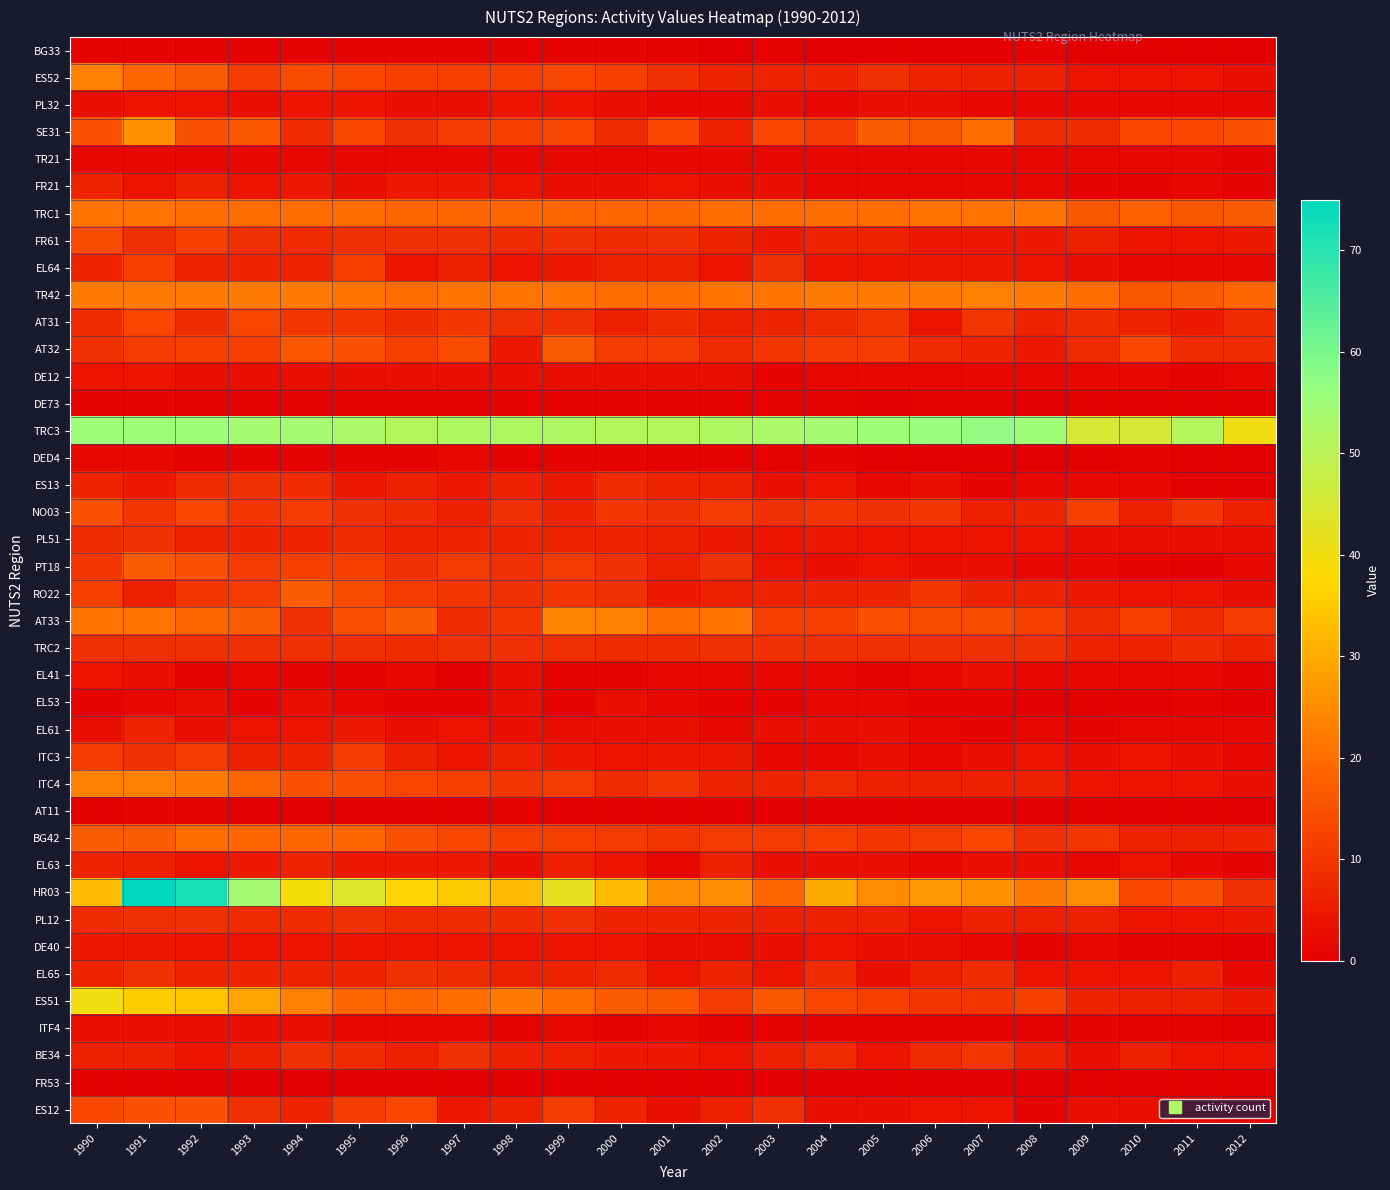

Reading right to left, what are all the values shown in this chart?

BG33: 2012=0	2011=0	2010=0	2009=0	2008=1	2007=0	2006=0	2005=0	2004=0	2003=1	2002=0	2001=1	2000=1	1999=1	1998=1	1997=1	1996=1	1995=1	1994=1	1993=1	1992=1	1991=1	1990=1
ES52: 2012=3	2011=4	2010=4	2009=4	2008=6	2007=6	2006=7	2005=9	2004=7	2003=7	2002=7	2001=9	2000=12	1999=13	1998=12	1997=12	1996=12	1995=13	1994=14	1993=11	1992=17	1991=19	1990=23
PL32: 2012=2	2011=2	2010=2	2009=2	2008=2	2007=2	2006=3	2005=3	2004=2	2003=3	2002=2	2001=2	2000=3	1999=4	1998=4	1997=3	1996=3	1995=4	1994=4	1993=3	1992=4	1991=4	1990=3
SE31: 2012=15	2011=13	2010=13	2009=8	2008=8	2007=20	2006=16	2005=17	2004=11	2003=13	2002=6	2001=13	2000=8	1999=13	1998=12	1997=11	1996=9	1995=13	1994=8	1993=16	1992=15	1991=26	1990=15
TR21: 2012=1	2011=2	2010=2	2009=2	2008=2	2007=2	2006=2	2005=2	2004=2	2003=2	2002=2	2001=2	2000=2	1999=2	1998=2	1997=2	1996=2	1995=2	1994=2	1993=2	1992=2	1991=2	1990=2
FR21: 2012=1	2011=2	2010=1	2009=1	2008=2	2007=2	2006=2	2005=2	2004=2	2003=3	2002=3	2001=4	2000=3	1999=3	1998=4	1997=5	1996=5	1995=3	1994=5	1993=4	1992=6	1991=4	1990=7
TRC1: 2012=17	2011=16	2010=18	2009=16	2008=21	2007=21	2006=21	2005=20	2004=20	2003=20	2002=20	2001=19	2000=19	1999=19	1998=19	1997=19	1996=19	1995=20	1994=20	1993=20	1992=20	1991=21	1990=21
FR61: 2012=5	2011=4	2010=4	2009=6	2008=5	2007=5	2006=5	2005=7	2004=7	2003=5	2002=7	2001=9	2000=8	1999=9	1998=8	1997=9	1996=9	1995=9	1994=8	1993=9	1992=12	1991=9	1990=14
EL64: 2012=2	2011=2	2010=2	2009=3	2008=4	2007=5	2006=5	2005=4	2004=4	2003=9	2002=4	2001=7	2000=7	1999=5	1998=4	1997=6	1996=4	1995=12	1994=7	1993=7	1992=7	1991=12	1990=7
TR42: 2012=19	2011=17	2010=16	2009=20	2008=22	2007=23	2006=22	2005=22	2004=22	2003=21	2002=21	2001=20	2000=20	1999=21	1998=21	1997=21	1996=20	1995=21	1994=22	1993=22	1992=22	1991=22	1990=22
AT31: 2012=8	2011=5	2010=7	2009=8	2008=7	2007=10	2006=4	2005=10	2004=8	2003=7	2002=6	2001=8	2000=6	1999=9	1998=9	1997=10	1996=8	1995=10	1994=10	1993=13	1992=8	1991=13	1990=8
AT32: 2012=8	2011=8	2010=13	2009=8	2008=5	2007=7	2006=8	2005=11	2004=11	2003=10	2002=8	2001=11	2000=11	1999=17	1998=5	1997=14	1996=12	1995=15	1994=16	1993=12	1992=12	1991=11	1990=9
DE12: 2012=2	2011=1	2010=2	2009=2	2008=2	2007=2	2006=2	2005=2	2004=2	2003=1	2002=3	2001=3	2000=3	1999=3	1998=3	1997=3	1996=3	1995=3	1994=3	1993=3	1992=3	1991=4	1990=4
DE73: 2012=0	2011=0	2010=0	2009=0	2008=0	2007=1	2006=1	2005=0	2004=1	2003=1	2002=1	2001=1	2000=1	1999=1	1998=1	1997=1	1996=1	1995=1	1994=1	1993=1	1992=1	1991=1	1990=1
TRC3: 2012=40	2011=51	2010=45	2009=45	2008=55	2007=57	2006=56	2005=55	2004=54	2003=53	2002=52	2001=51	2000=51	1999=52	1998=52	1997=52	1996=51	1995=53	1994=54	1993=54	1992=55	1991=55	1990=55
DED4: 2012=0	2011=0	2010=1	2009=0	2008=0	2007=0	2006=0	2005=0	2004=1	2003=1	2002=1	2001=1	2000=1	1999=1	1998=1	1997=2	1996=1	1995=1	1994=1	1993=1	1992=1	1991=2	1990=2
ES13: 2012=0	2011=0	2010=2	2009=2	2008=2	2007=1	2006=3	2005=2	2004=4	2003=3	2002=6	2001=7	2000=8	1999=5	1998=6	1997=5	1996=6	1995=5	1994=8	1993=9	1992=8	1991=5	1990=7
NO03: 2012=6	2011=10	2010=6	2009=12	2008=7	2007=6	2006=10	2005=9	2004=10	2003=9	2002=11	2001=9	2000=10	1999=7	1998=9	1997=6	1996=8	1995=9	1994=11	1993=10	1992=13	1991=10	1990=15
PL51: 2012=3	2011=3	2010=3	2009=3	2008=4	2007=4	2006=4	2005=4	2004=5	2003=4	2002=5	2001=6	2000=7	1999=7	1998=7	1997=7	1996=7	1995=8	1994=7	1993=7	1992=7	1991=9	1990=8
PT18: 2012=2	2011=0	2010=1	2009=2	2008=2	2007=3	2006=3	2005=4	2004=3	2003=4	2002=9	2001=6	2000=9	1999=11	1998=9	1997=11	1996=9	1995=12	1994=12	1993=11	1992=15	1991=17	1990=10
RO22: 2012=3	2011=4	2010=4	2009=5	2008=7	2007=7	2006=10	2005=7	2004=7	2003=7	2002=6	2001=5	2000=9	1999=10	1998=9	1997=10	1996=11	1995=14	1994=17	1993=11	1992=10	1991=6	1990=12
AT33: 2012=11	2011=8	2010=12	2009=8	2008=12	2007=14	2006=14	2005=15	2004=12	2003=12	2002=21	2001=20	2000=23	1999=24	1998=10	1997=8	1996=17	1995=15	1994=9	1993=17	1992=19	1991=21	1990=21
TRC2: 2012=7	2011=8	2010=7	2009=7	2008=9	2007=9	2006=9	2005=9	2004=9	2003=9	2002=9	2001=8	2000=8	1999=9	1998=9	1997=9	1996=8	1995=9	1994=9	1993=9	1992=9	1991=9	1990=9
EL41: 2012=1	2011=2	2010=2	2009=2	2008=2	2007=3	2006=2	2005=1	2004=2	2003=2	2002=2	2001=2	2000=1	1999=1	1998=3	1997=0	1996=2	1995=1	1994=1	1993=2	1992=1	1991=3	1990=4
EL53: 2012=0	2011=1	2010=0	2009=0	2008=0	2007=1	2006=1	2005=2	2004=2	2003=1	2002=1	2001=2	2000=3	1999=1	1998=3	1997=1	1996=1	1995=2	1994=3	1993=1	1992=3	1991=2	1990=1
EL61: 2012=2	2011=2	2010=2	2009=1	2008=2	2007=1	2006=2	2005=3	2004=3	2003=3	2002=2	2001=3	2000=3	1999=3	1998=3	1997=4	1996=3	1995=5	1994=4	1993=4	1992=3	1991=7	1990=3
ITC3: 2012=2	2011=3	2010=4	2009=3	2008=4	2007=3	2006=2	2005=3	2004=2	2003=2	2002=5	2001=5	2000=4	1999=5	1998=6	1997=4	1996=6	1995=11	1994=7	1993=6	1992=11	1991=9	1990=11
ITC4: 2012=3	2011=4	2010=4	2009=4	2008=6	2007=6	2006=6	2005=6	2004=8	2003=7	2002=7	2001=10	2000=8	1999=11	1998=10	1997=12	1996=13	1995=15	1994=15	1993=19	1992=22	1991=23	1990=23
AT11: 2012=0	2011=0	2010=0	2009=0	2008=0	2007=0	2006=0	2005=0	2004=0	2003=0	2002=0	2001=0	2000=0	1999=0	1998=1	1997=0	1996=0	1995=0	1994=0	1993=0	1992=1	1991=1	1990=0
BG42: 2012=7	2011=6	2010=7	2009=10	2008=9	2007=13	2006=11	2005=10	2004=12	2003=11	2002=11	2001=10	2000=11	1999=12	1998=12	1997=13	1996=15	1995=19	1994=19	1993=19	1992=20	1991=17	1990=17
EL63: 2012=1	2011=2	2010=4	2009=2	2008=3	2007=3	2006=2	2005=3	2004=3	2003=3	2002=6	2001=2	2000=4	1999=6	1998=3	1997=5	1996=5	1995=5	1994=7	1993=5	1992=4	1991=6	1990=7
HR03: 2012=9	2011=15	2010=13	2009=25	2008=22	2007=26	2006=27	2005=25	2004=30	2003=19	2002=25	2001=25	2000=33	1999=42	1998=33	1997=35	1996=37	1995=44	1994=39	1993=54	1992=72	1991=75	1990=33
PL12: 2012=5	2011=4	2010=4	2009=6	2008=6	2007=6	2006=4	2005=6	2004=6	2003=6	2002=7	2001=7	2000=7	1999=9	1998=8	1997=8	1996=8	1995=9	1994=8	1993=8	1992=9	1991=9	1990=8
DE40: 2012=0	2011=1	2010=1	2009=2	2008=1	2007=2	2006=3	2005=3	2004=4	2003=3	2002=3	2001=3	2000=4	1999=4	1998=4	1997=4	1996=4	1995=4	1994=4	1993=4	1992=4	1991=5	1990=5
EL65: 2012=2	2011=6	2010=4	2009=4	2008=4	2007=8	2006=6	2005=3	2004=8	2003=4	2002=7	2001=4	2000=8	1999=7	1998=6	1997=8	1996=9	1995=7	1994=7	1993=7	1992=7	1991=9	1990=7
ES51: 2012=5	2011=6	2010=6	2009=7	2008=12	2007=10	2006=10	2005=12	2004=13	2003=16	2002=11	2001=16	2000=17	1999=20	1998=22	1997=20	1996=19	1995=19	1994=23	1993=29	1992=34	1991=36	1990=40
ITF4: 2012=0	2011=1	2010=1	2009=1	2008=1	2007=1	2006=1	2005=1	2004=1	2003=1	2002=1	2001=2	2000=1	1999=2	1998=1	1997=2	1996=2	1995=2	1994=3	1993=3	1992=3	1991=3	1990=3
BE34: 2012=4	2011=4	2010=6	2009=3	2008=6	2007=10	2006=8	2005=4	2004=8	2003=6	2002=4	2001=5	2000=5	1999=6	1998=6	1997=9	1996=6	1995=8	1994=9	1993=6	1992=4	1991=6	1990=6
FR53: 2012=0	2011=0	2010=0	2009=0	2008=0	2007=0	2006=0	2005=0	2004=0	2003=0	2002=0	2001=0	2000=0	1999=0	1998=0	1997=0	1996=0	1995=0	1994=0	1993=0	1992=0	1991=0	1990=0
ES12: 2012=1	2011=2	2010=3	2009=3	2008=1	2007=4	2006=4	2005=3	2004=3	2003=9	2002=6	2001=3	2000=7	1999=11	1998=6	1997=5	1996=13	1995=11	1994=7	1993=9	1992=15	1991=15	1990=13